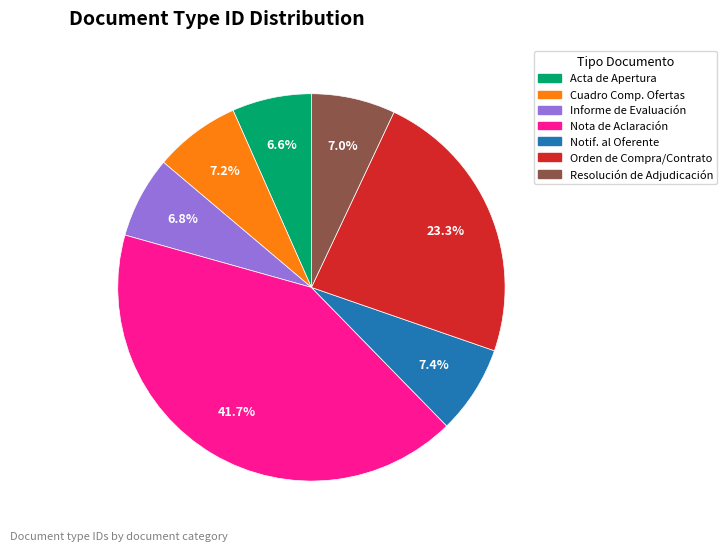

To the nearest percent, what is the difference between the largest and smallest slice percentages?

35%